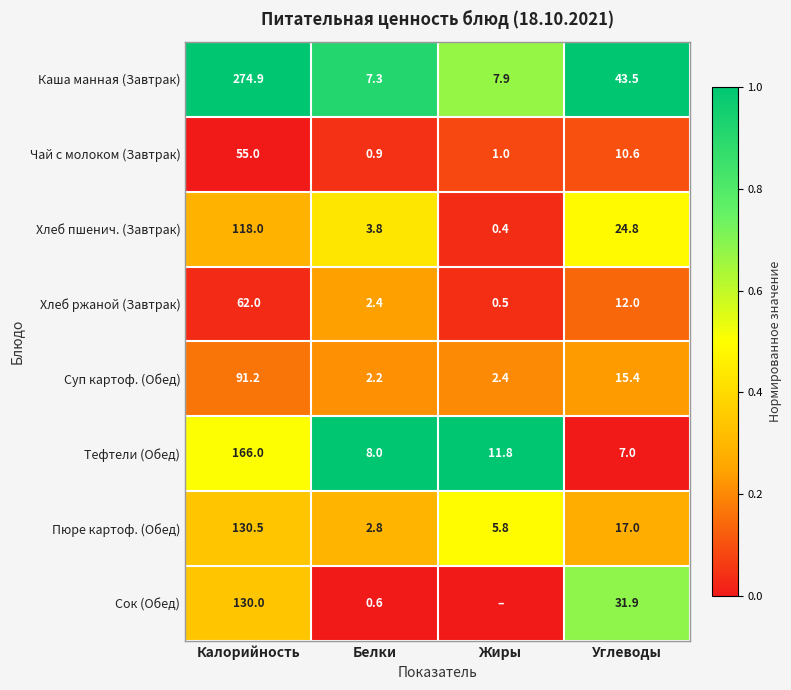

What is the difference between the Сок (Обед) values at Углеводы and Калорийность?

98.1